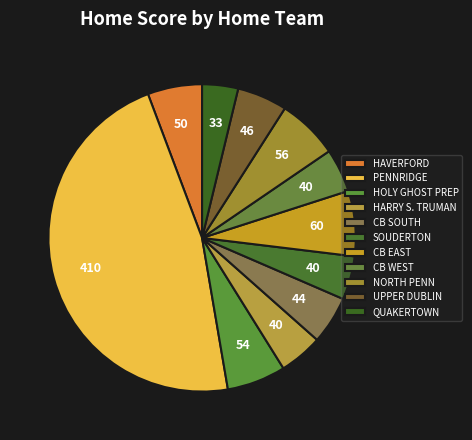

Does any single category account for the majority?

No